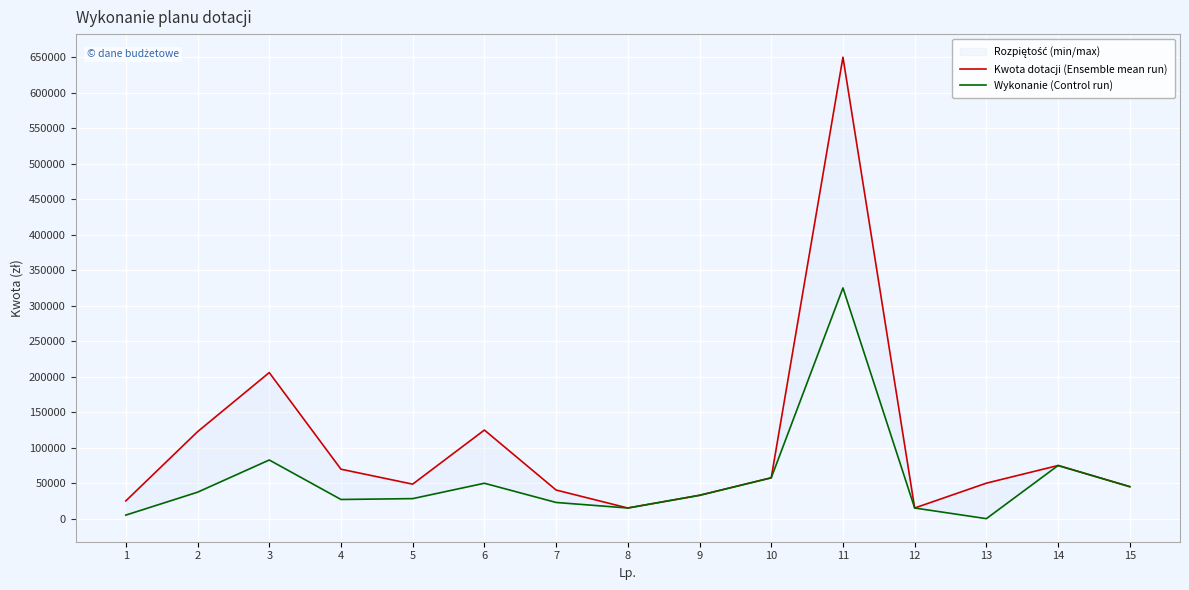

How many values in the Wykonanie (Control run) series are below 32880?

7